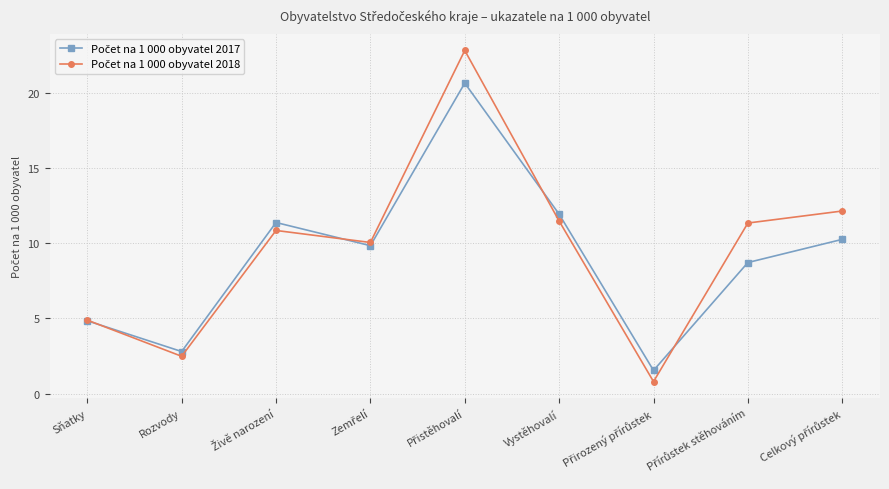

What is the greatest value displayed?

22.8